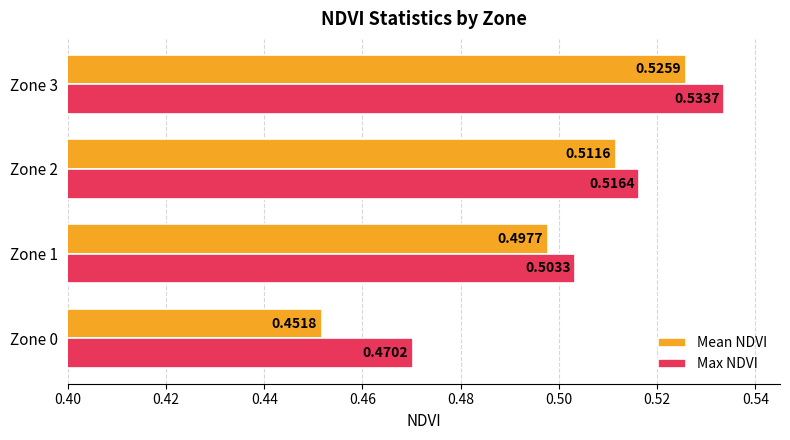

Rank the series by their maximum value, from highest to lowest.

Max NDVI, Mean NDVI